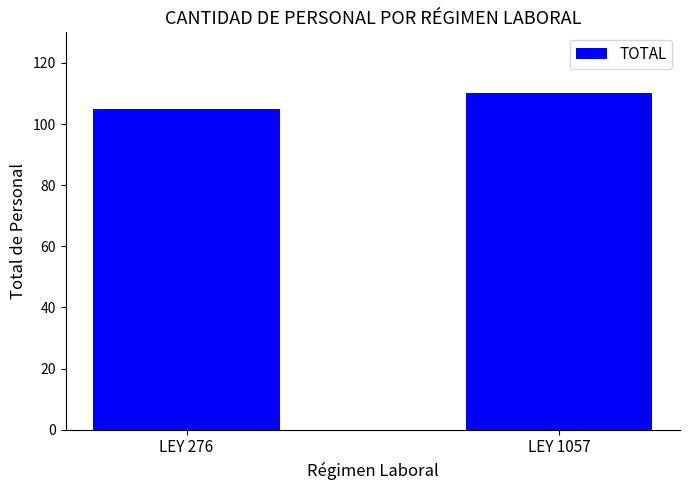

Which has a higher value, LEY 276 or LEY 1057?

LEY 1057